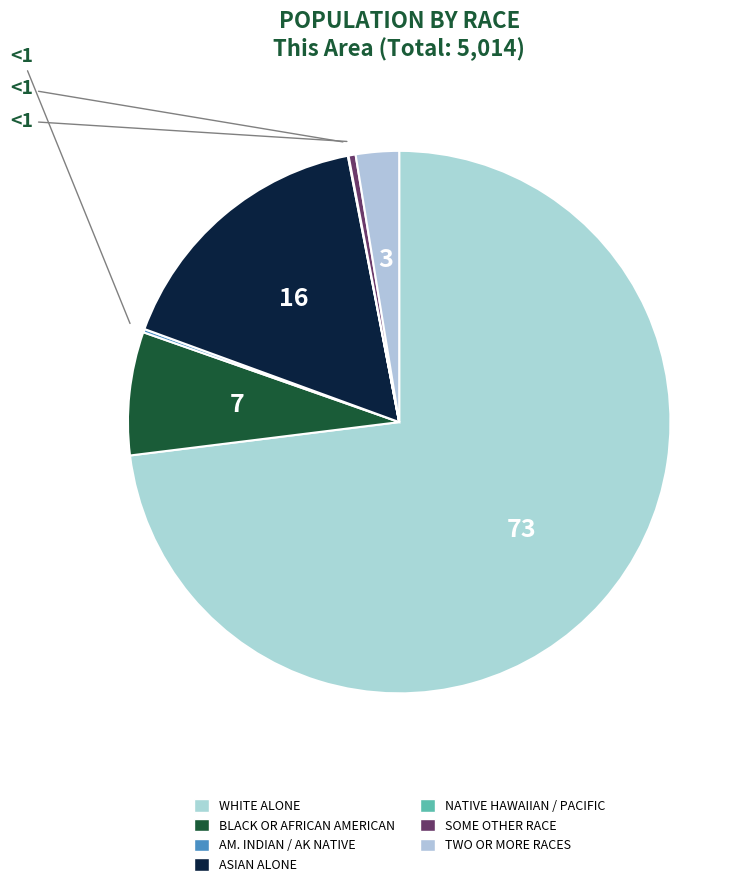

Does any single category account for the majority?

Yes